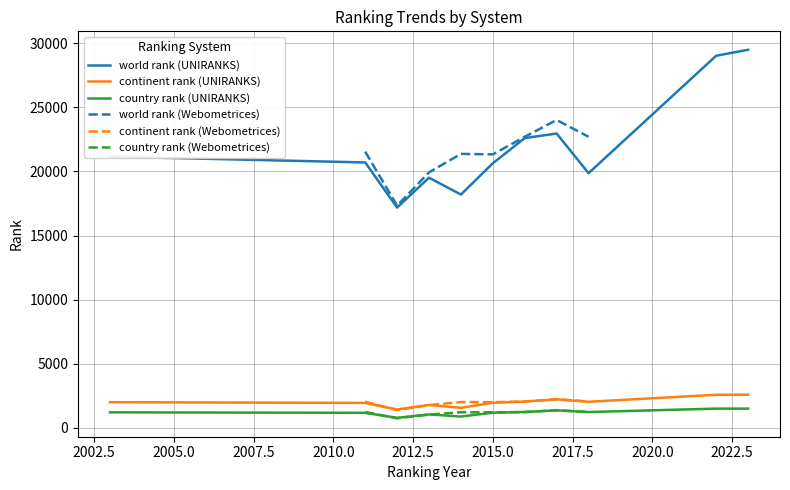

Where is the first local maximum for world rank (UNIRANKS)?

2013